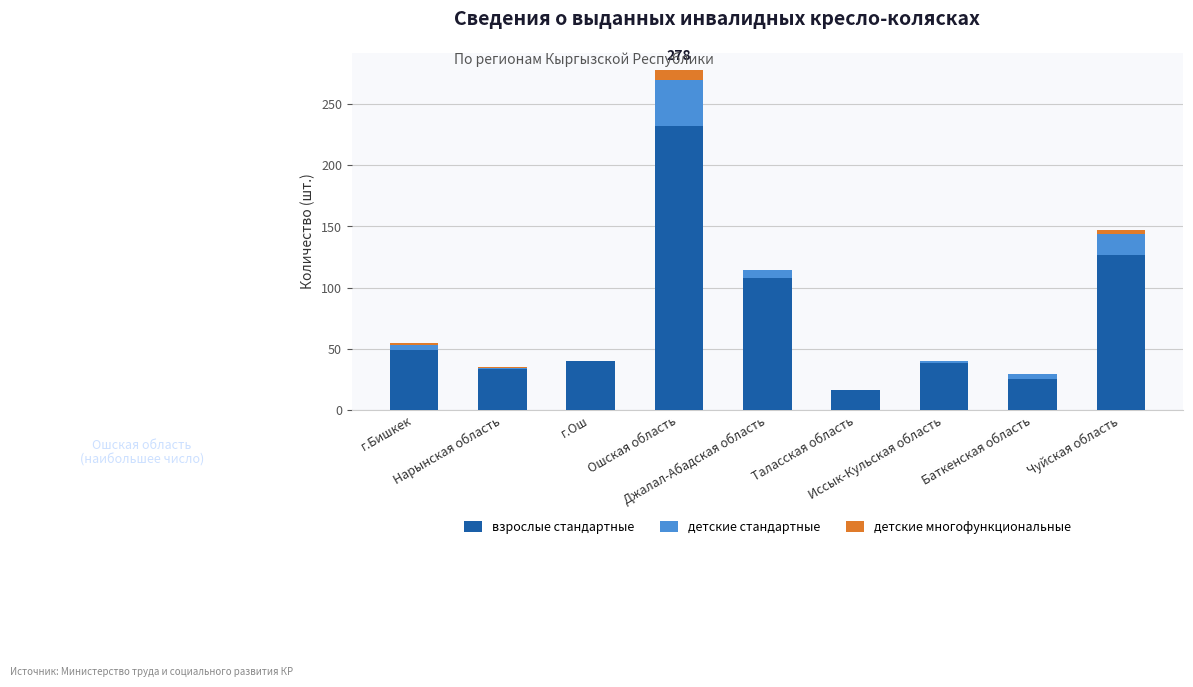

What is the sum of all взрослые стандартные values?

668